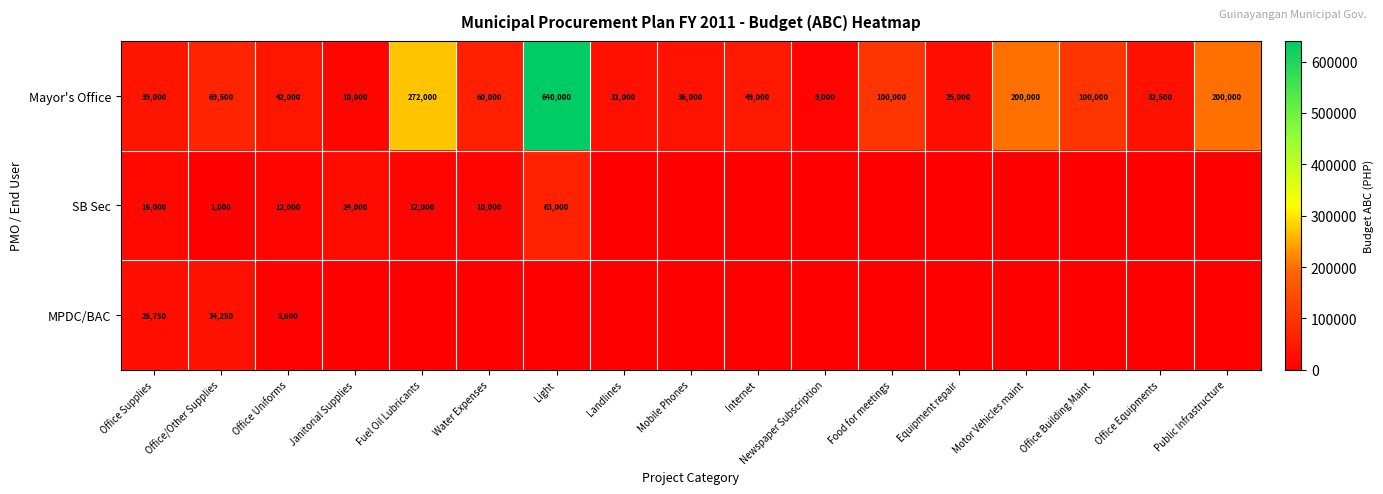

Which category has the lowest value in the Mayor's Office series?

Newspaper Subscription